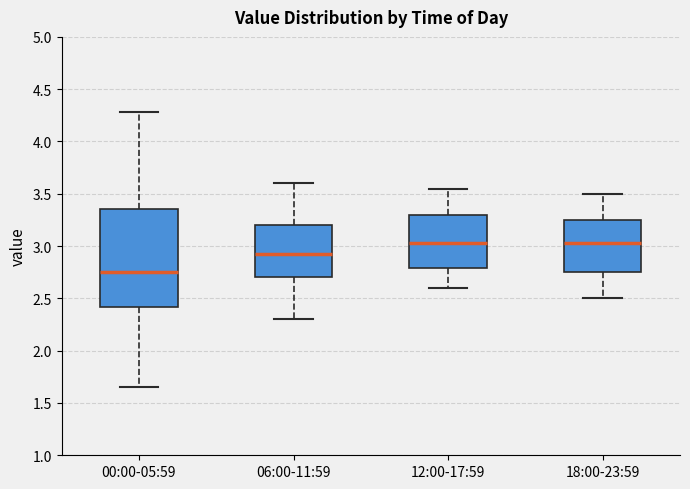

Which box has the lowest median line?

00:00-05:59